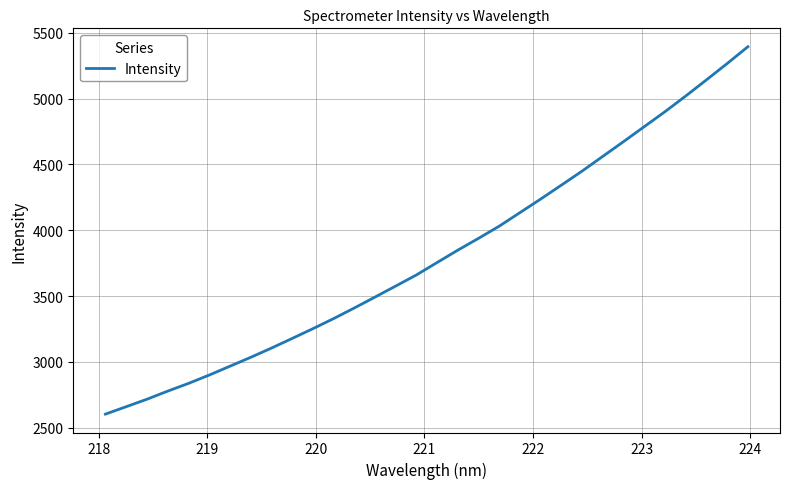

What is the difference between the maximum and minimum values?

2790.2